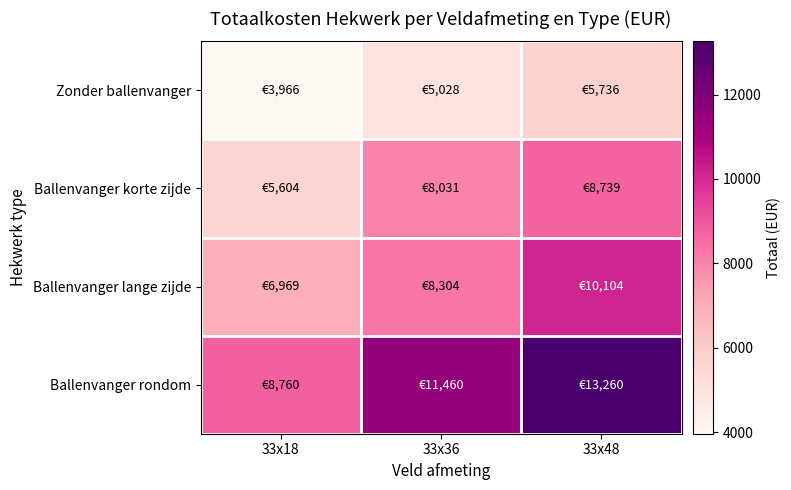

What is the greatest value displayed?

13260.0